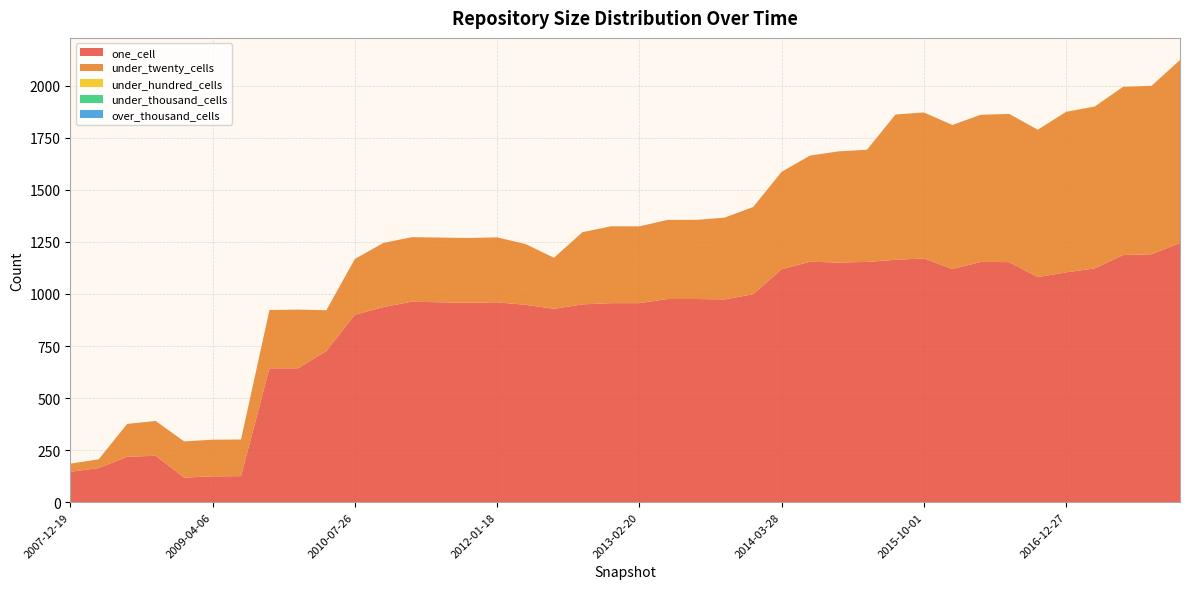

Reading left to right, list all the values displayed in this chart.

one_cell: 2007-12-19=146	2008-04-01=164	2008-06-27=218	2008-10-10=223	2008-12-17=118	2009-04-06=124	2009-06-17=125	2009-09-25=643	2009-12-16=643	2010-04-01=726	2010-07-26=900	2010-11-17=937	2011-02-21=963	2011-06-10=960	2011-09-05=958	2012-01-18=960	2012-03-26=948	2012-07-13=929	2012-10-31=950	2012-12-11=956	2013-02-20=956	2013-05-21=976	2013-07-09=976	2013-09-10=974	2013-12-20=999	2014-03-28=1119	2014-09-08=1155	2015-01-19=1151	2015-04-09=1154	2015-07-03=1164	2015-10-01=1171	2016-01-04=1120	2016-04-05=1154	2016-07-04=1153	2016-10-07=1081	2016-12-27=1104	2017-04-12=1123	2017-07-24=1187	2017-10-12=1191	2017-12-22=1245
under_twenty_cells: 2007-12-19=39	2008-04-01=42	2008-06-27=158	2008-10-10=167	2008-12-17=174	2009-04-06=176	2009-06-17=176	2009-09-25=280	2009-12-16=282	2010-04-01=196	2010-07-26=268	2010-11-17=308	2011-02-21=310	2011-06-10=311	2011-09-05=311	2012-01-18=312	2012-03-26=292	2012-07-13=245	2012-10-31=347	2012-12-11=369	2013-02-20=369	2013-05-21=380	2013-07-09=380	2013-09-10=393	2013-12-20=419	2014-03-28=468	2014-09-08=510	2015-01-19=534	2015-04-09=539	2015-07-03=698	2015-10-01=701	2016-01-04=692	2016-04-05=707	2016-07-04=712	2016-10-07=708	2016-12-27=771	2017-04-12=777	2017-07-24=808	2017-10-12=809	2017-12-22=879
under_hundred_cells: 2007-12-19=0	2008-04-01=0	2008-06-27=0	2008-10-10=0	2008-12-17=0	2009-04-06=0	2009-06-17=0	2009-09-25=0	2009-12-16=0	2010-04-01=0	2010-07-26=0	2010-11-17=0	2011-02-21=0	2011-06-10=0	2011-09-05=0	2012-01-18=0	2012-03-26=0	2012-07-13=0	2012-10-31=0	2012-12-11=0	2013-02-20=0	2013-05-21=0	2013-07-09=0	2013-09-10=0	2013-12-20=0	2014-03-28=0	2014-09-08=0	2015-01-19=0	2015-04-09=0	2015-07-03=0	2015-10-01=0	2016-01-04=0	2016-04-05=0	2016-07-04=0	2016-10-07=0	2016-12-27=1	2017-04-12=1	2017-07-24=1	2017-10-12=0	2017-12-22=0
under_thousand_cells: 2007-12-19=0	2008-04-01=0	2008-06-27=0	2008-10-10=0	2008-12-17=0	2009-04-06=0	2009-06-17=0	2009-09-25=0	2009-12-16=0	2010-04-01=0	2010-07-26=0	2010-11-17=0	2011-02-21=0	2011-06-10=0	2011-09-05=0	2012-01-18=0	2012-03-26=0	2012-07-13=0	2012-10-31=0	2012-12-11=0	2013-02-20=0	2013-05-21=0	2013-07-09=0	2013-09-10=0	2013-12-20=0	2014-03-28=0	2014-09-08=0	2015-01-19=0	2015-04-09=0	2015-07-03=0	2015-10-01=0	2016-01-04=0	2016-04-05=0	2016-07-04=0	2016-10-07=0	2016-12-27=0	2017-04-12=0	2017-07-24=0	2017-10-12=0	2017-12-22=0
over_thousand_cells: 2007-12-19=0	2008-04-01=0	2008-06-27=0	2008-10-10=0	2008-12-17=0	2009-04-06=0	2009-06-17=0	2009-09-25=0	2009-12-16=0	2010-04-01=0	2010-07-26=0	2010-11-17=0	2011-02-21=0	2011-06-10=0	2011-09-05=0	2012-01-18=0	2012-03-26=0	2012-07-13=0	2012-10-31=0	2012-12-11=0	2013-02-20=0	2013-05-21=0	2013-07-09=0	2013-09-10=0	2013-12-20=0	2014-03-28=0	2014-09-08=0	2015-01-19=0	2015-04-09=0	2015-07-03=0	2015-10-01=0	2016-01-04=0	2016-04-05=0	2016-07-04=0	2016-10-07=0	2016-12-27=0	2017-04-12=0	2017-07-24=0	2017-10-12=0	2017-12-22=0